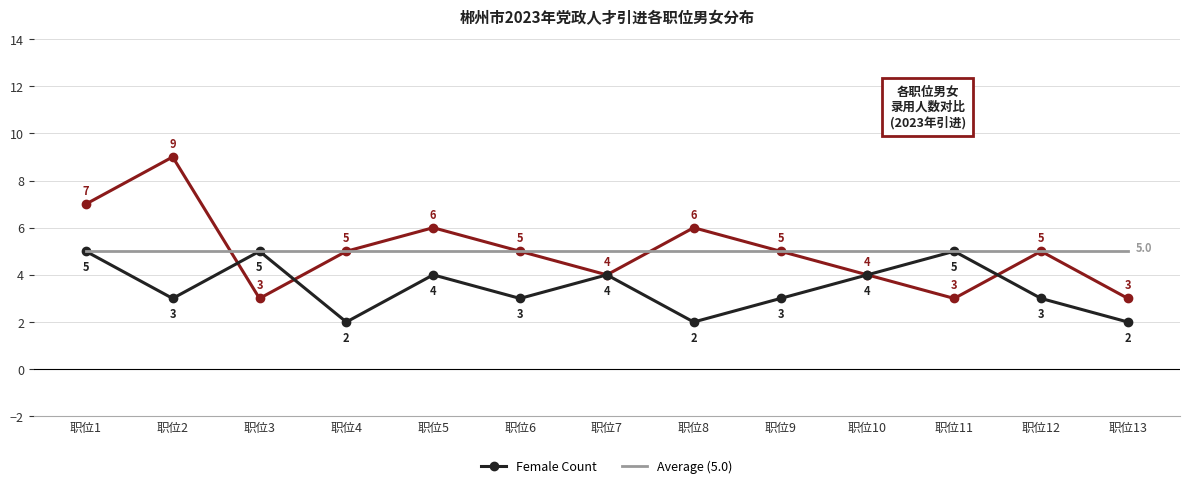

What is the total value across all series at 职位5?

15